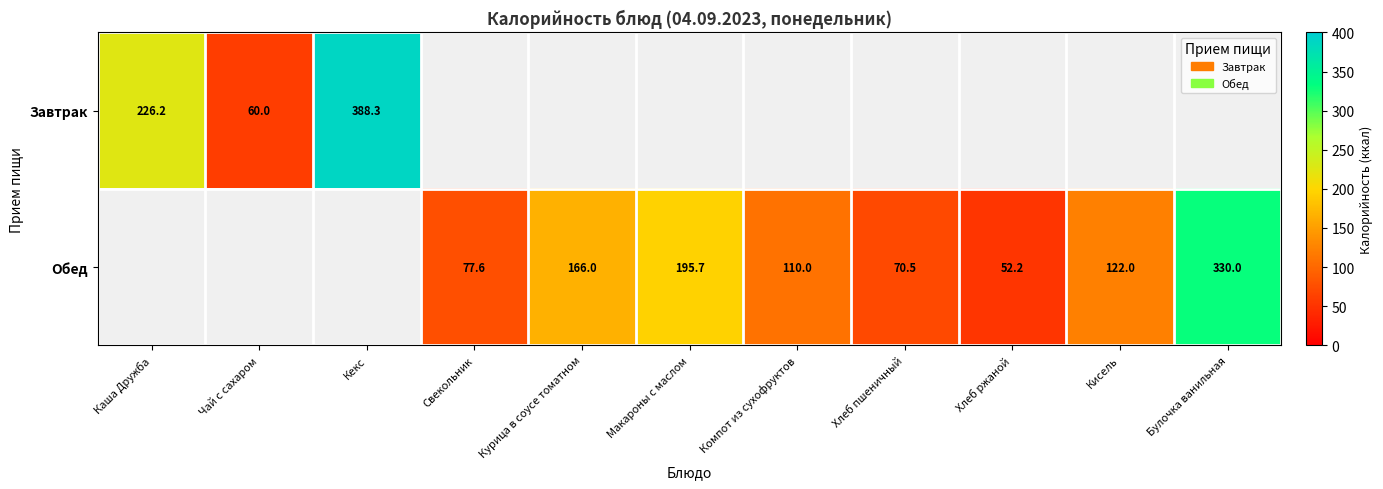

True or false: Обед has a value of 221.8 at Булочка ванильная.

False